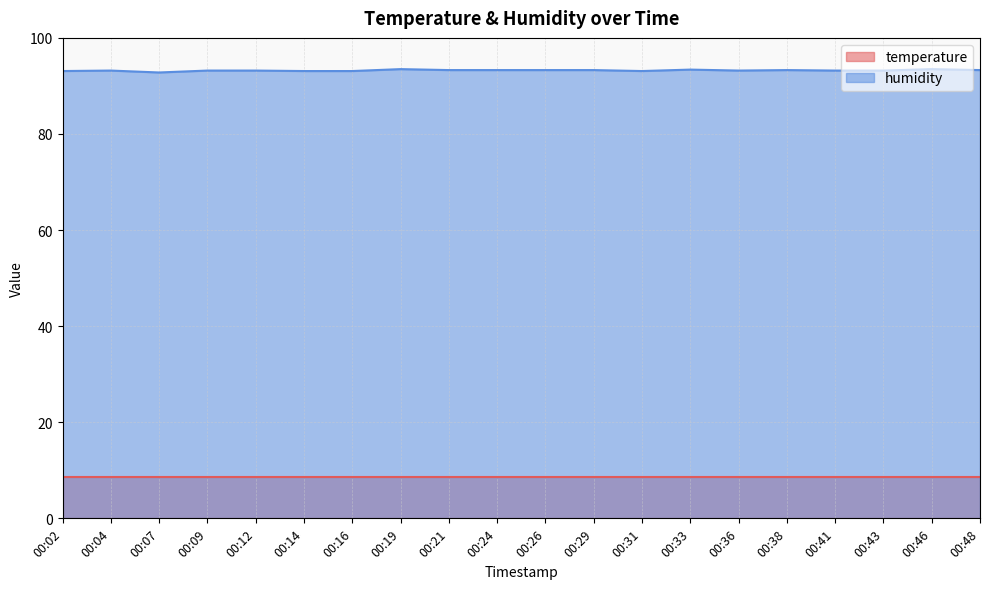

What is the smallest value displayed?

8.7